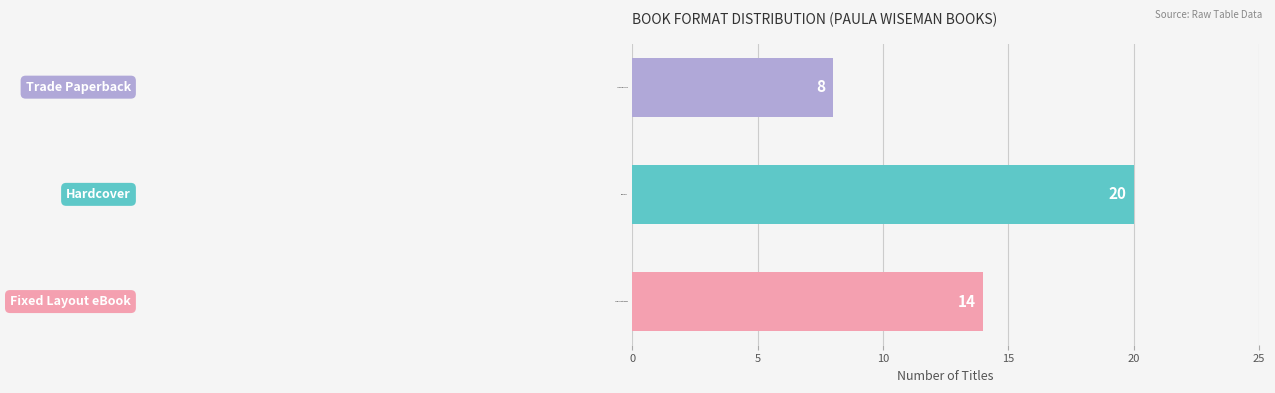

The value at Fixed Layout eBook is 25. True or false?

False